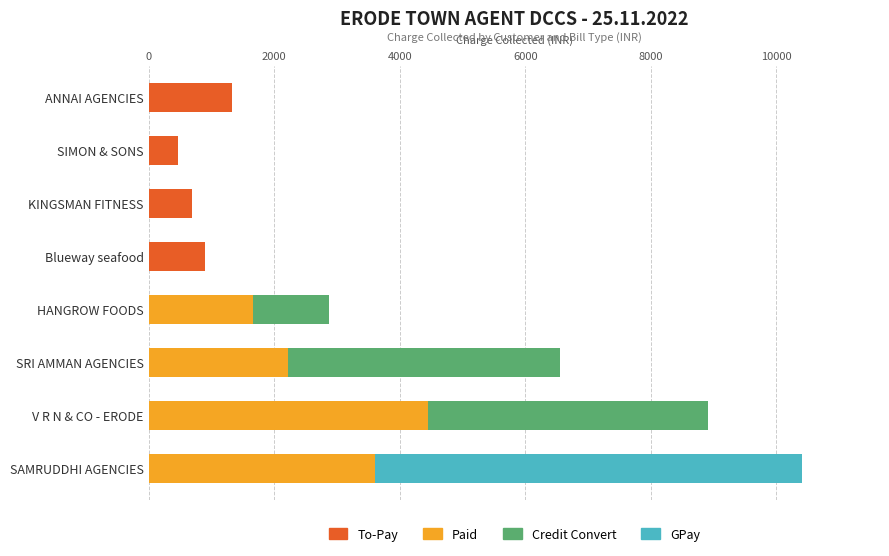

How many categories are shown in the chart?

8